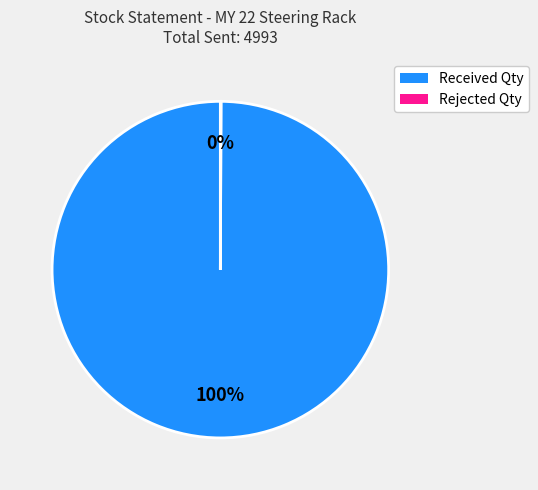

Is Received Qty the majority of the pie?

Yes